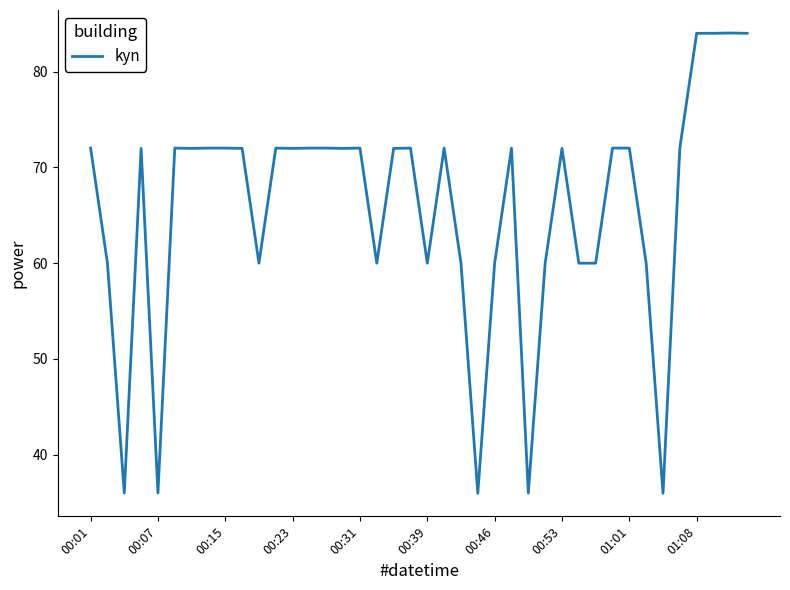

What is the difference between the maximum and second lowest values?

48.0